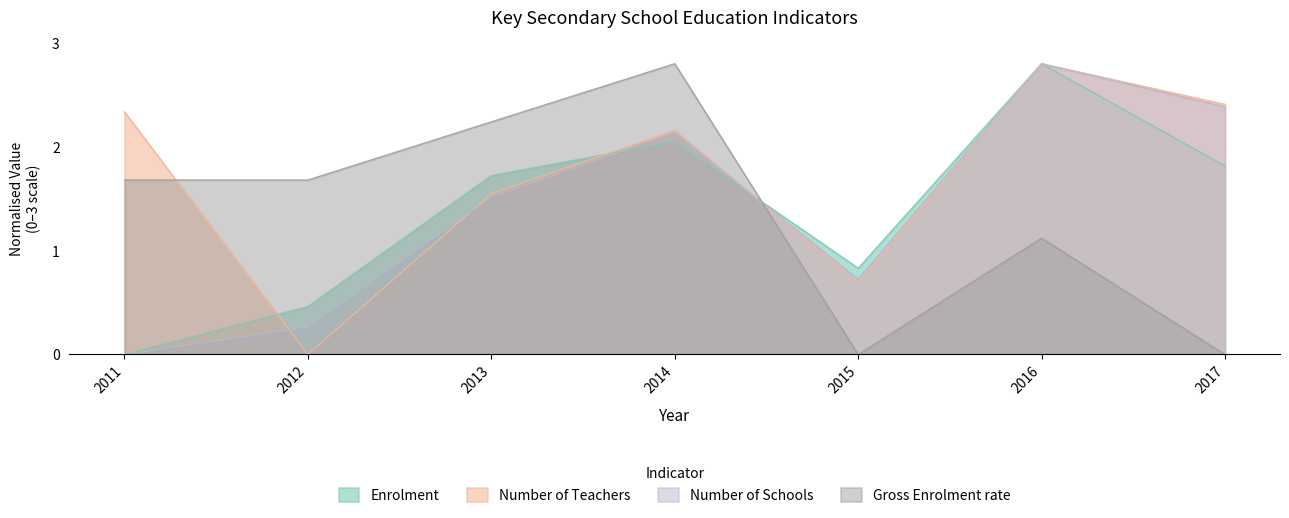

Which series has the largest range (max minus min)?

Enrolment